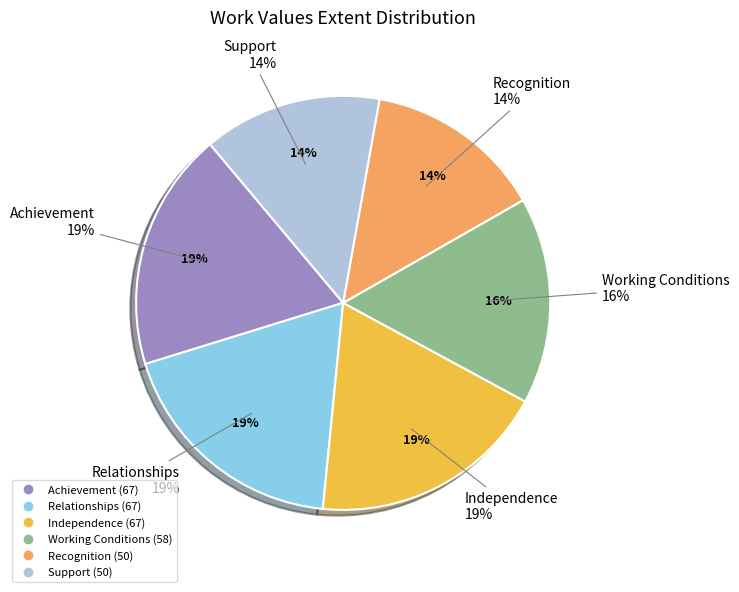

Which category has the smallest portion of the pie?

Recognition